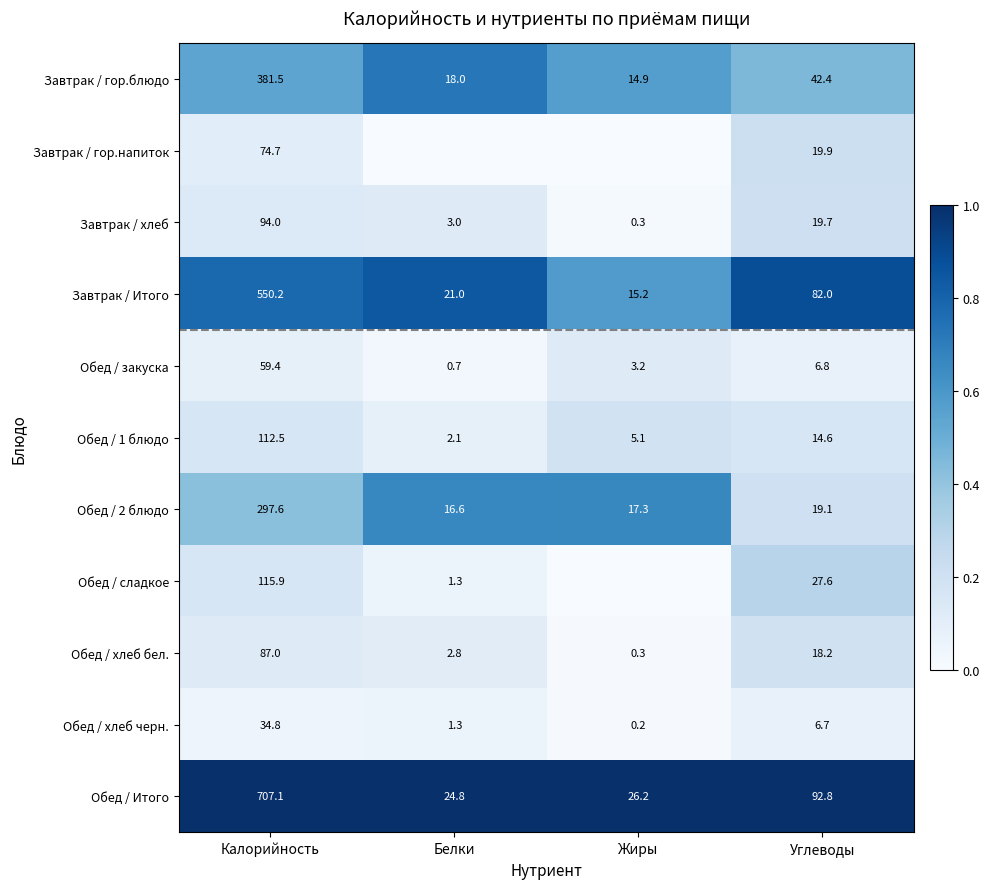

Which series changed the most between Калорийность and Углеводы?

Обед / Итого